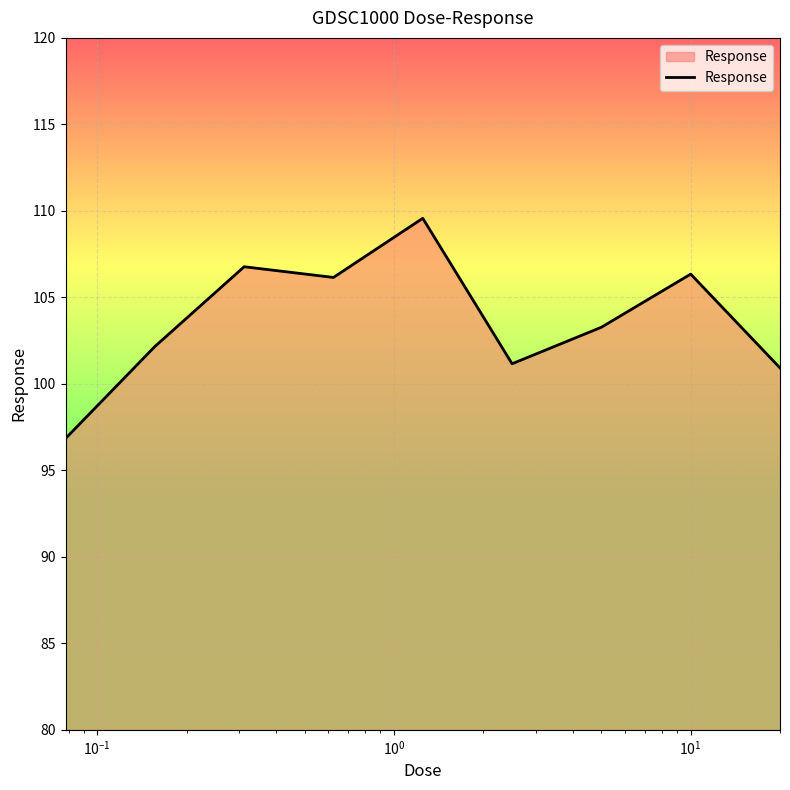

What is the difference between the maximum and minimum values?

12.7